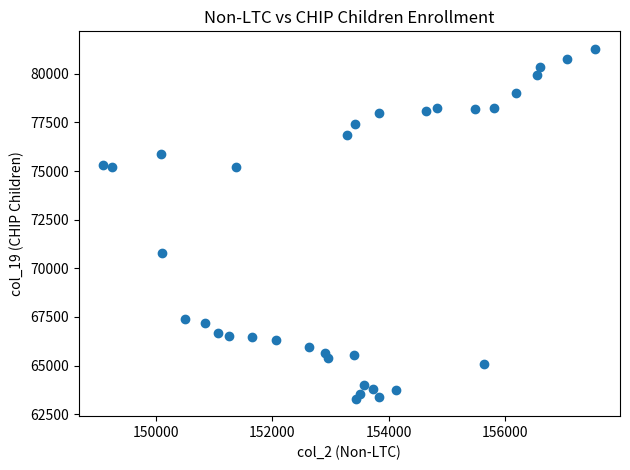

What Y value in the scatter plot is closest to 72291?

70767